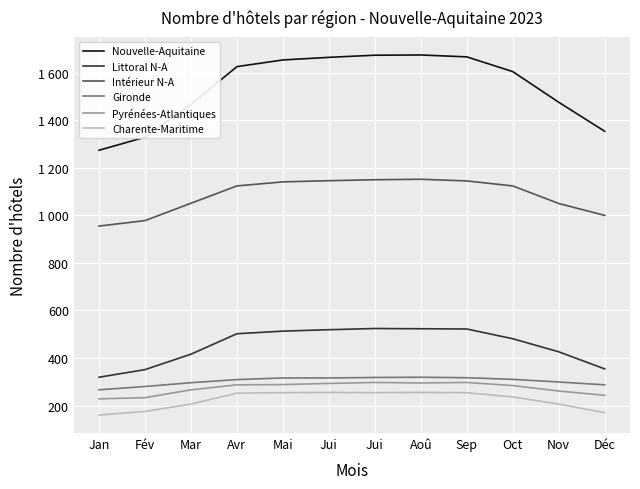

Rank the categories by Pyrénées-Atlantiques value from highest to lowest.

Jui, Sep, Aoû, Jui, Mai, Avr, Oct, Mar, Nov, Déc, Fév, Jan